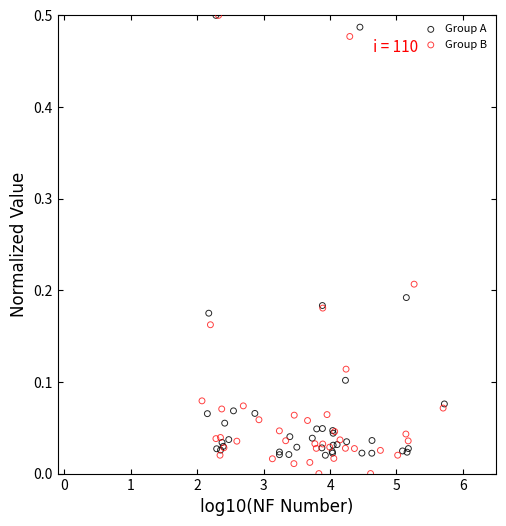

Which series has the widest spread of Y values?

Group B